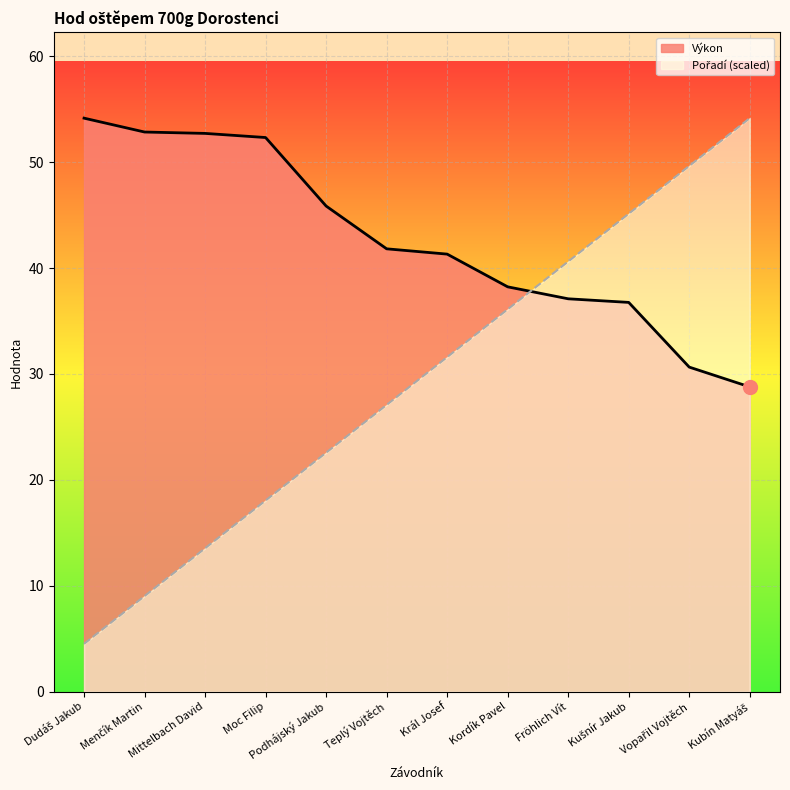

What is the sum of the Výkon values at Mittelbach David and Kušnír Jakub?

89.5